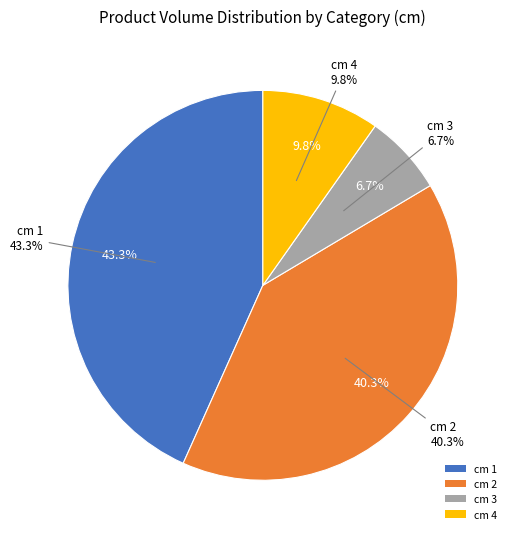

What is the largest slice in the pie chart?

1